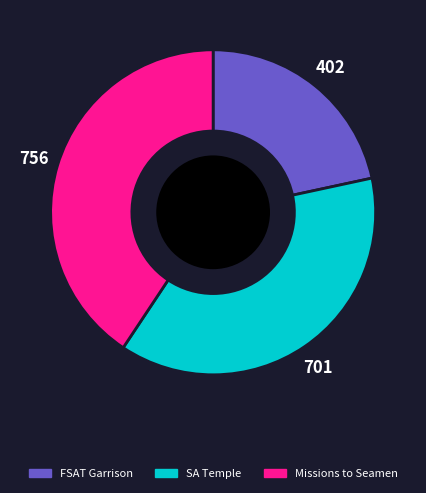

Does any single category account for the majority?

No